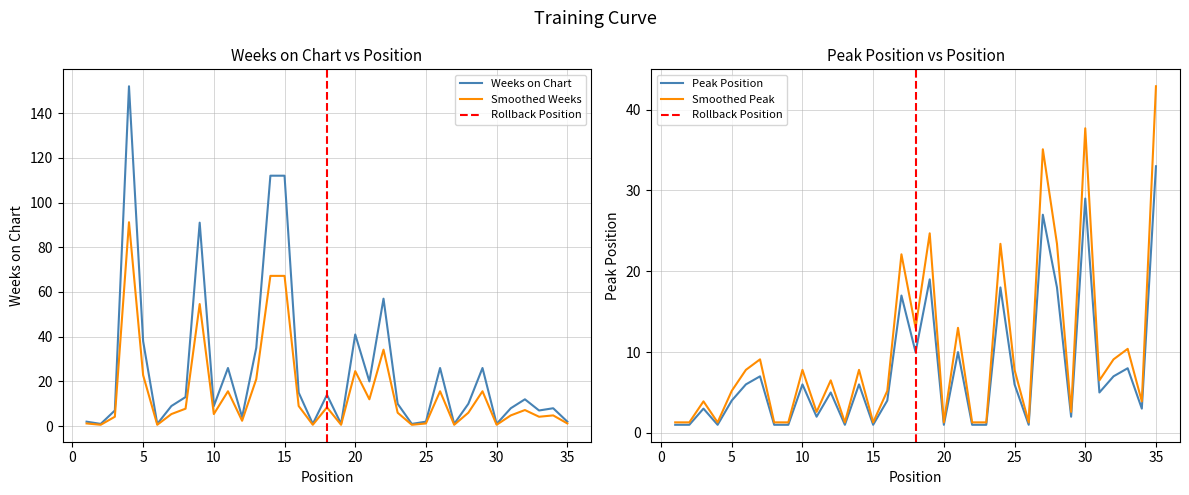

How many series are shown in this chart?

2